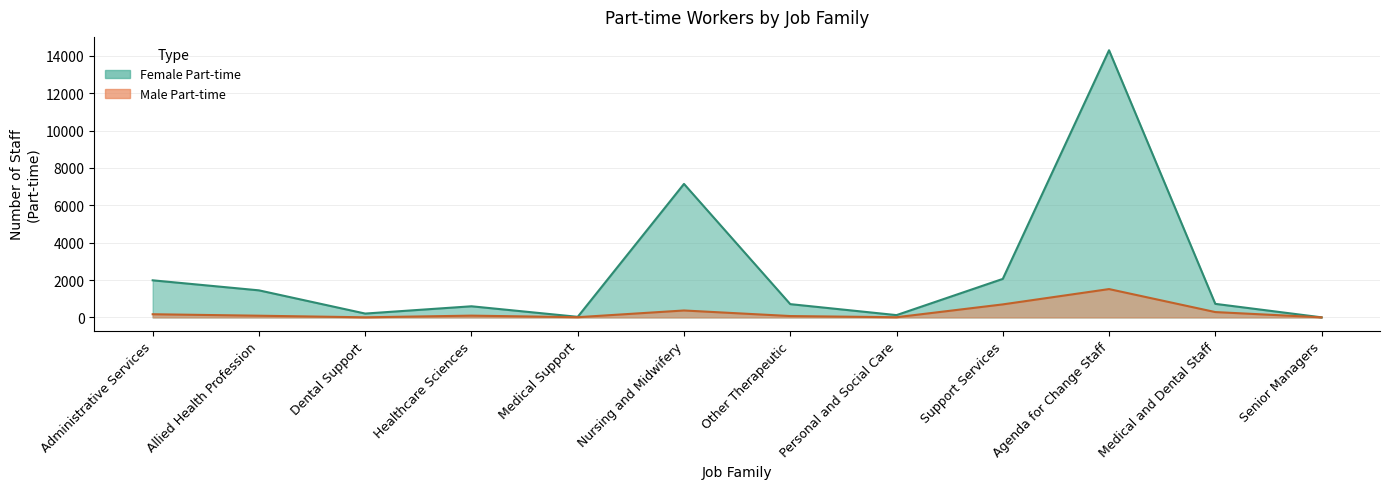

What is the value of the Male Part-time point at the 8th from the left?

9